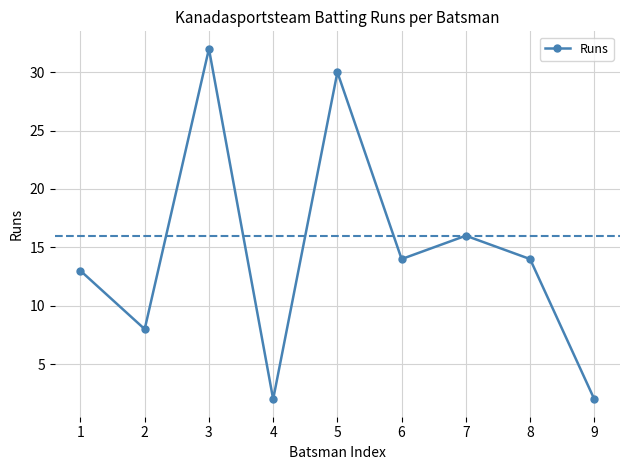

Count the number of categories in the chart.

9